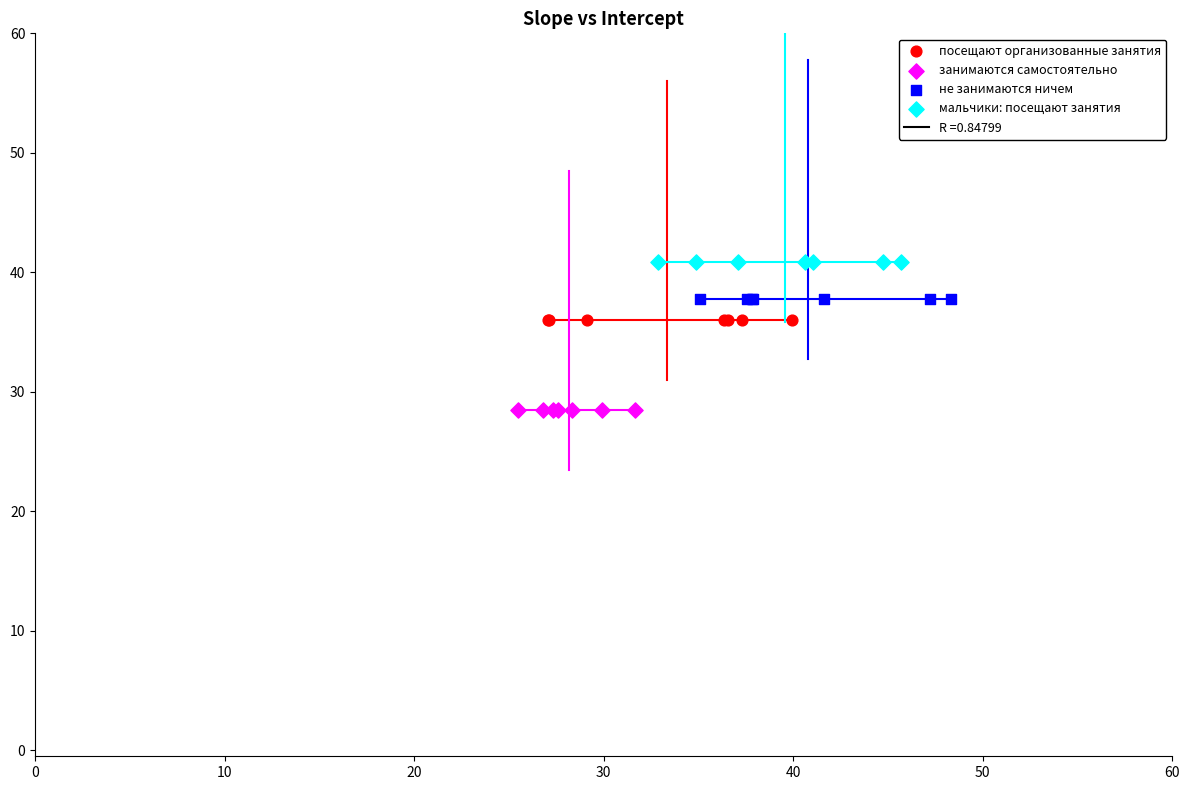

Which series reaches the minimum Y coordinate?

занимаются самостоятельно